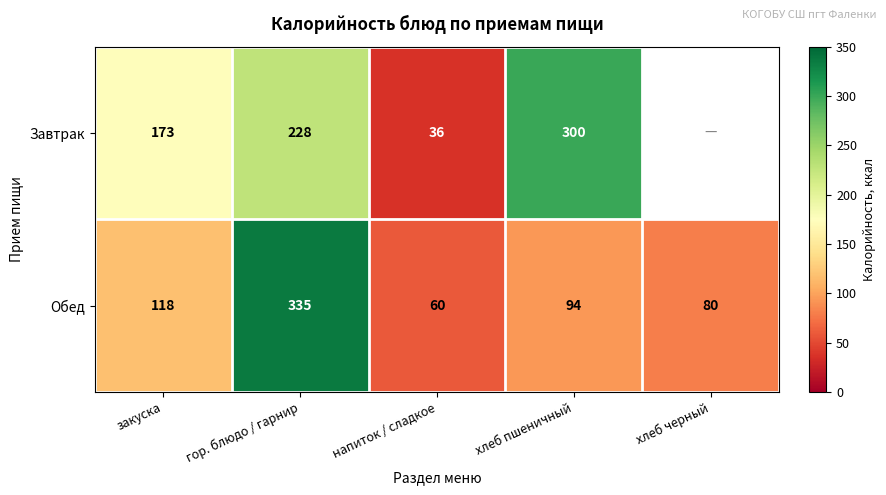

True or false: Обед has a value of 94 at хлеб пшеничный.

True